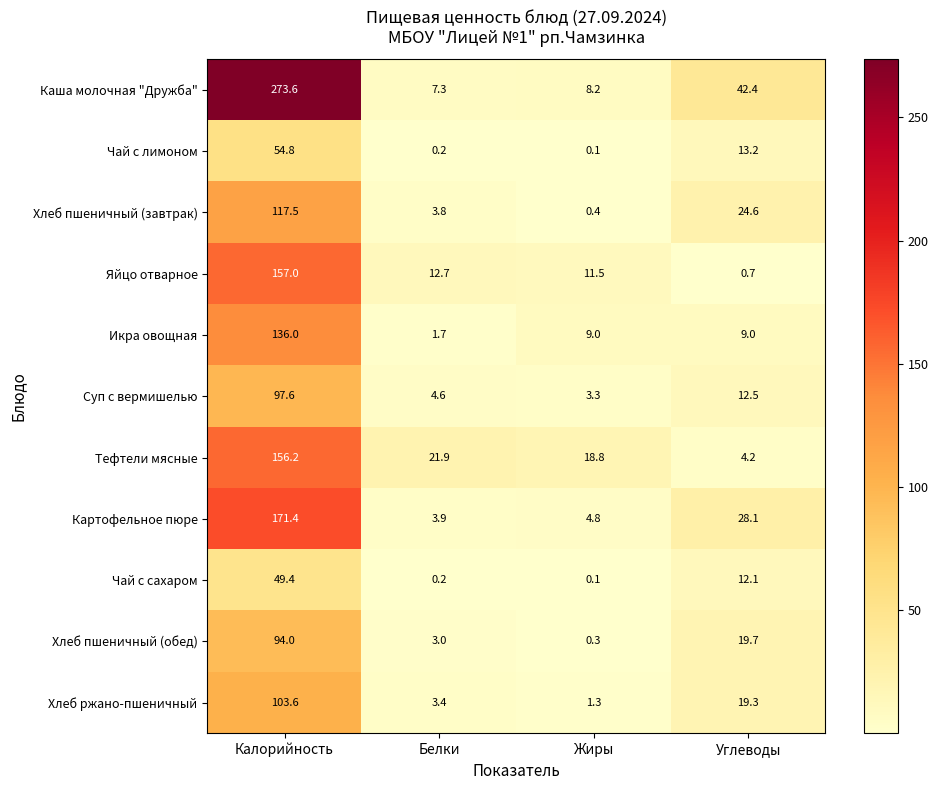

Between Калорийность and Белки, which series saw the biggest shift?

Каша молочная "Дружба"